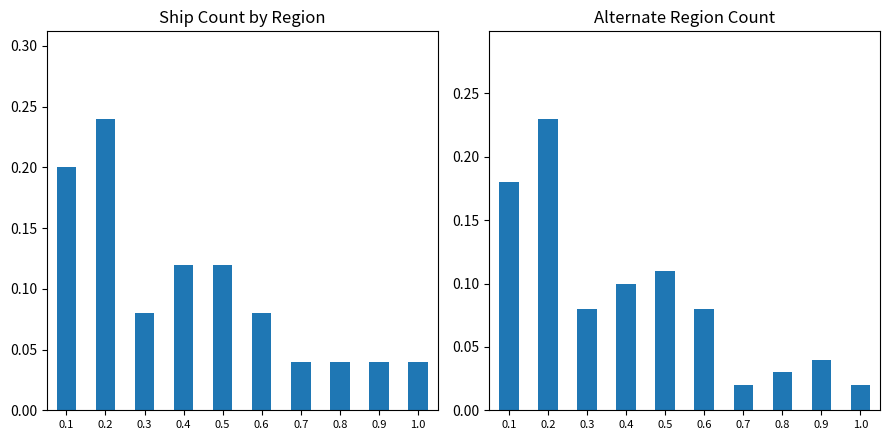

What is the total value across all series at 0.3?

0.2